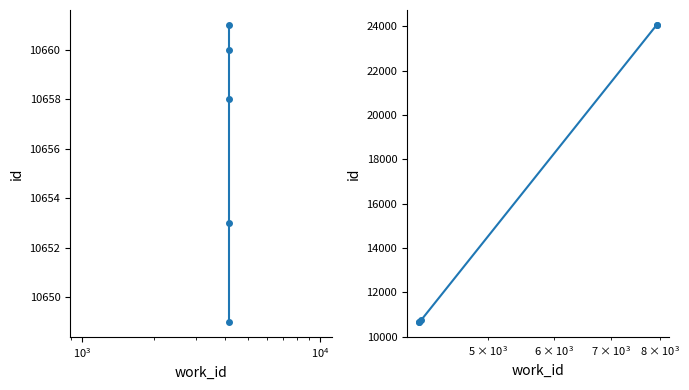

What are all the series names shown in the legend?

id (first half), id (second half)